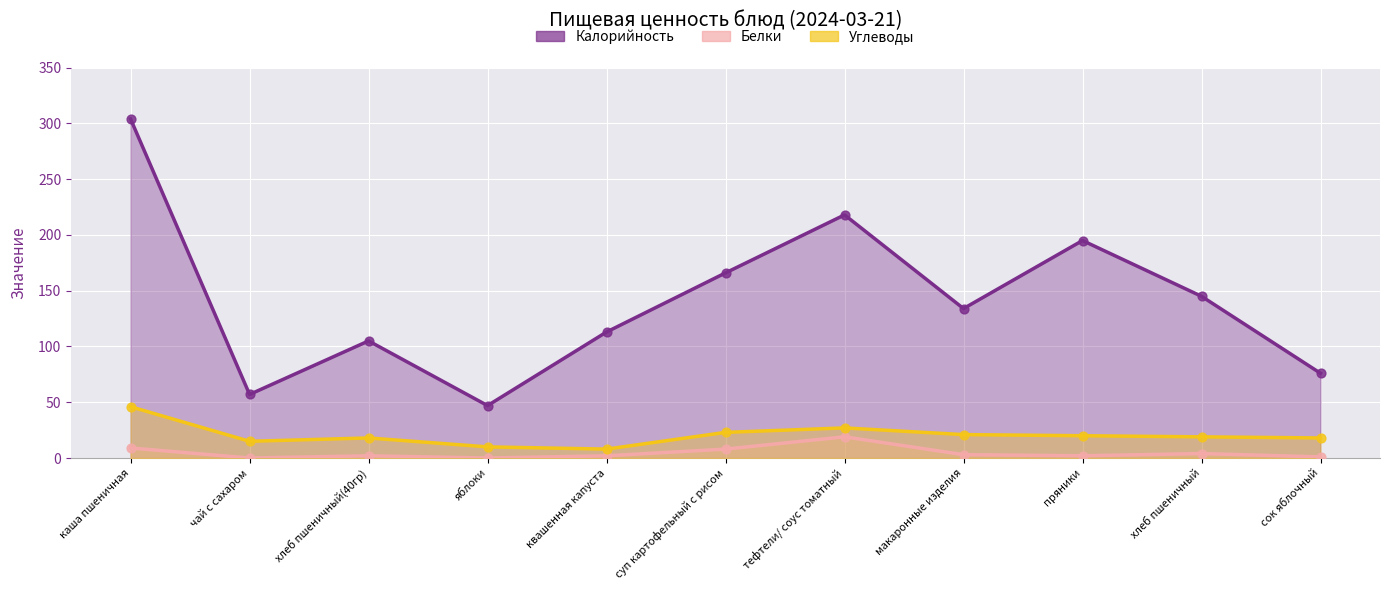

Which series contains the highest Y value?

Калорийность